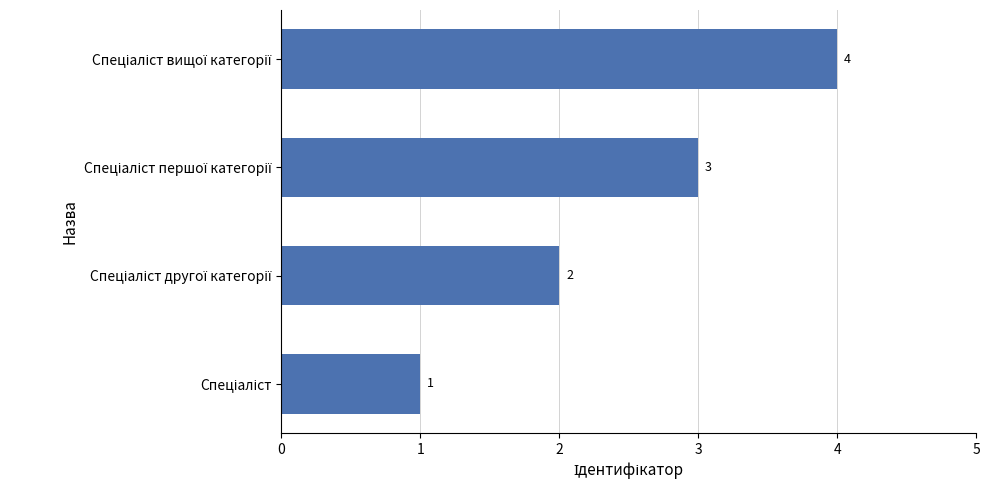

What is the greatest value displayed?

4